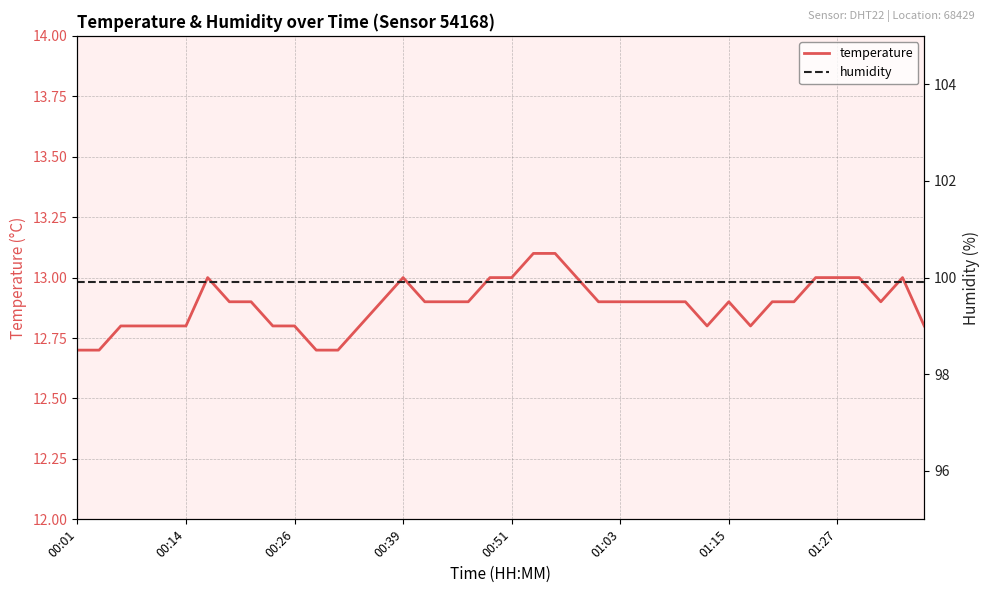

What is the highest value of the temperature series?

13.1